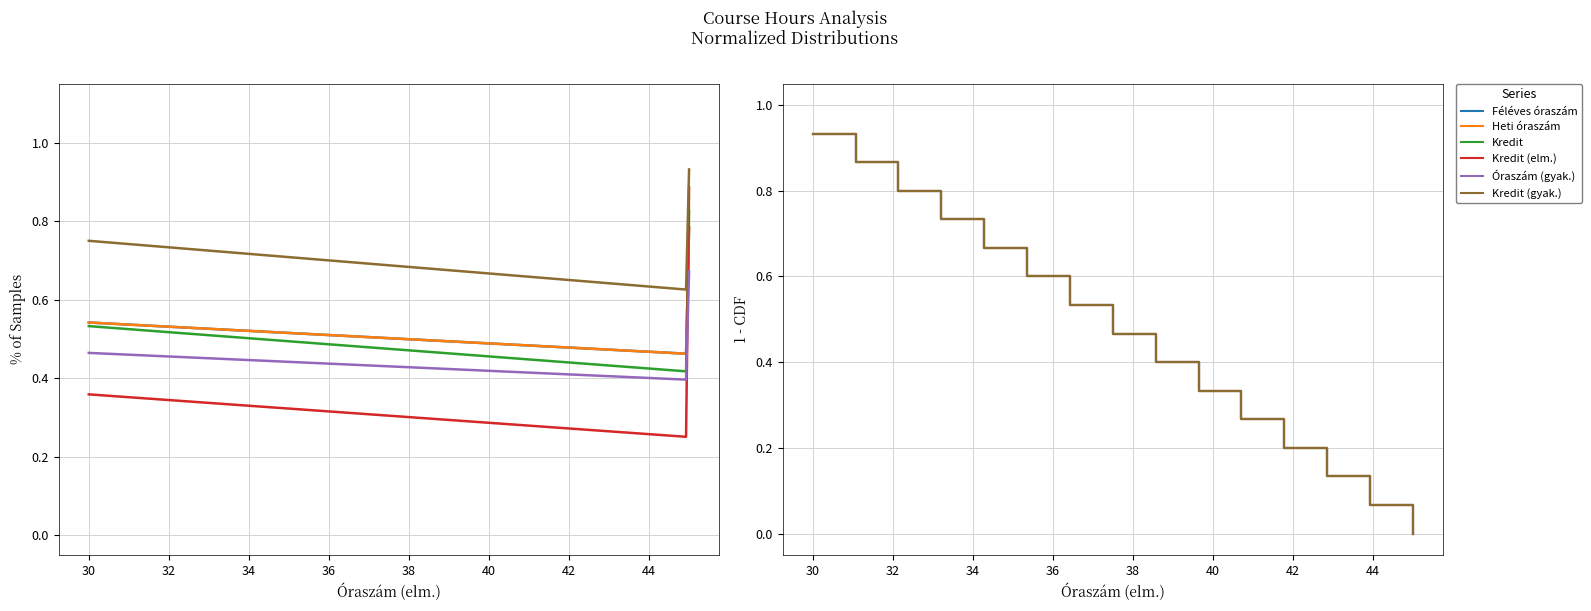

True or false: Heti óraszám and Kredit intersect in this chart.

False